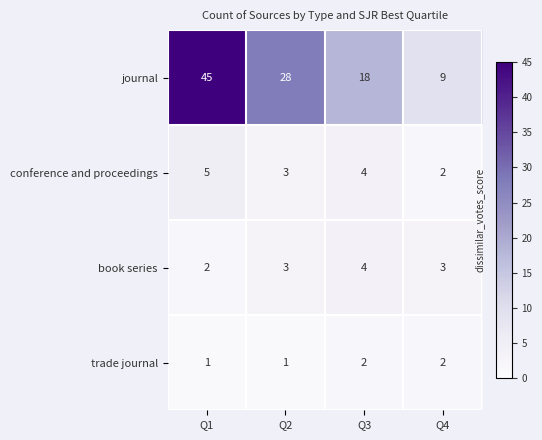

Reading left to right, list all the values displayed in this chart.

journal: Q1=45	Q2=28	Q3=18	Q4=9
conference and proceedings: Q1=5	Q2=3	Q3=4	Q4=2
book series: Q1=2	Q2=3	Q3=4	Q4=3
trade journal: Q1=1	Q2=1	Q3=2	Q4=2